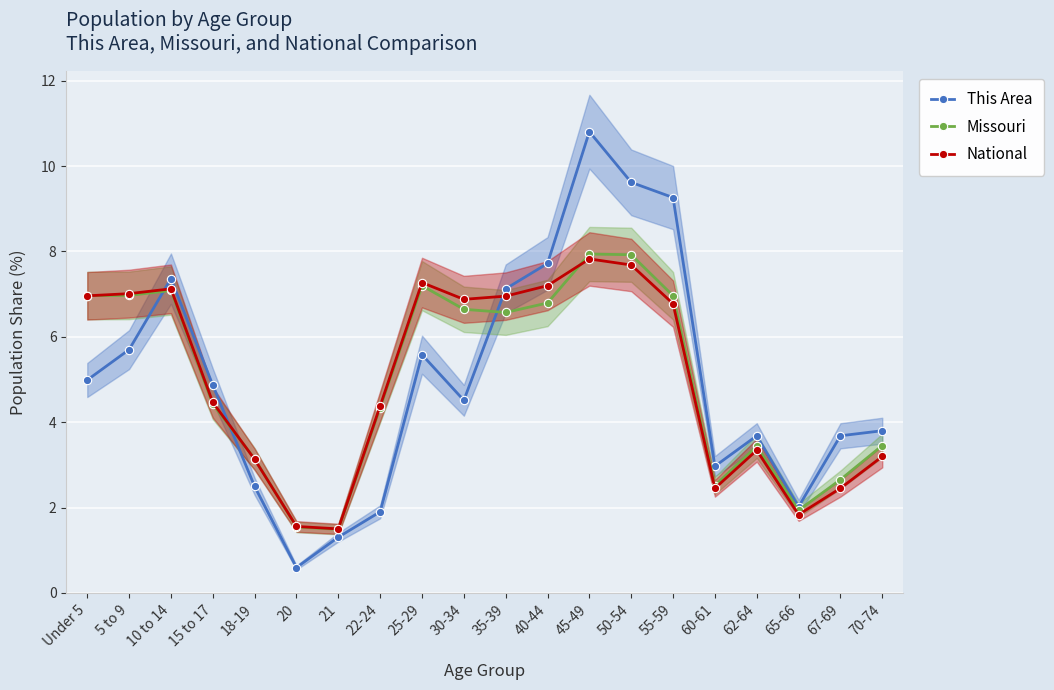

Reading left to right, what are all the values shown in this chart?

This Area: 5.0	5.7	7.4	4.9	2.5	0.6	1.3	1.9	5.6	4.5	7.1	7.7	10.8	9.6	9.3	3.0	3.7	2.0	3.7	3.8
Missouri: 7.0	7.0	7.1	4.4	3.1	1.5	1.5	4.3	7.2	6.6	6.6	6.8	7.9	7.9	7.0	2.5	3.4	1.9	2.7	3.5
National: 7.0	7.0	7.1	4.5	3.1	1.6	1.5	4.4	7.3	6.9	7.0	7.2	7.8	7.7	6.8	2.5	3.3	1.8	2.5	3.2